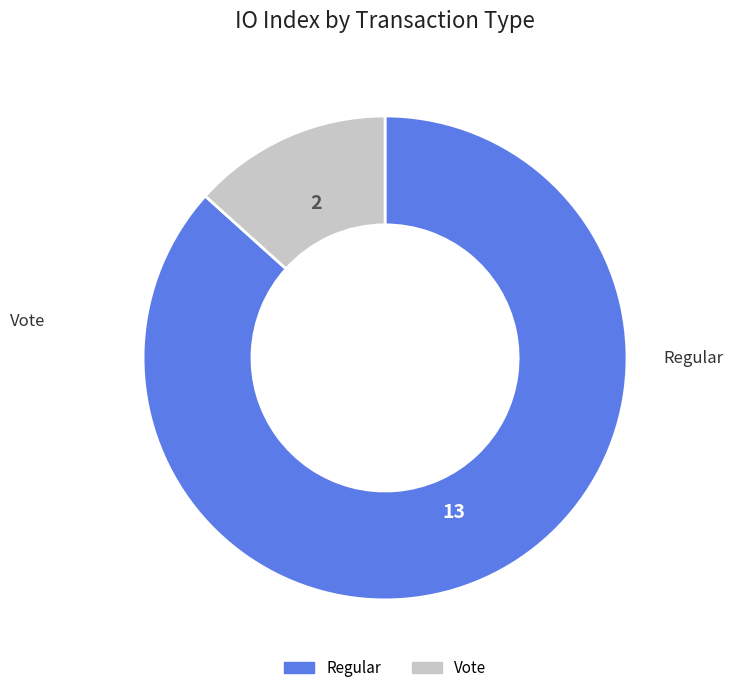

Is the sum of Regular and Vote greater than half?

Yes